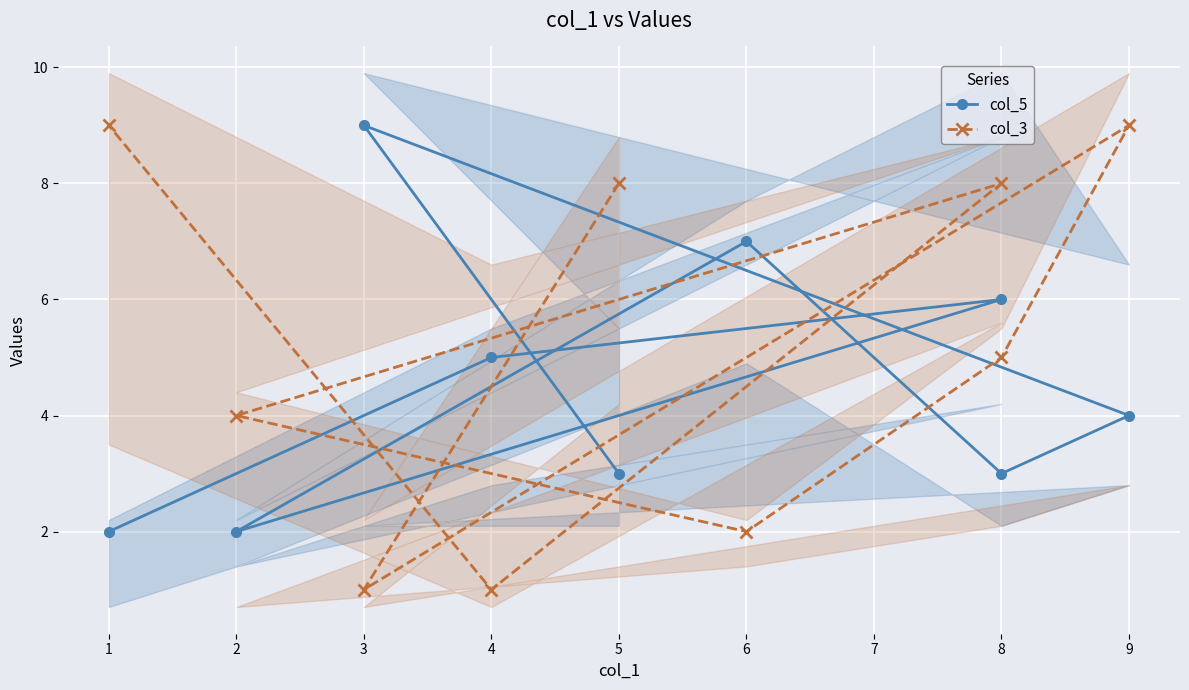

How many series are shown in this chart?

2